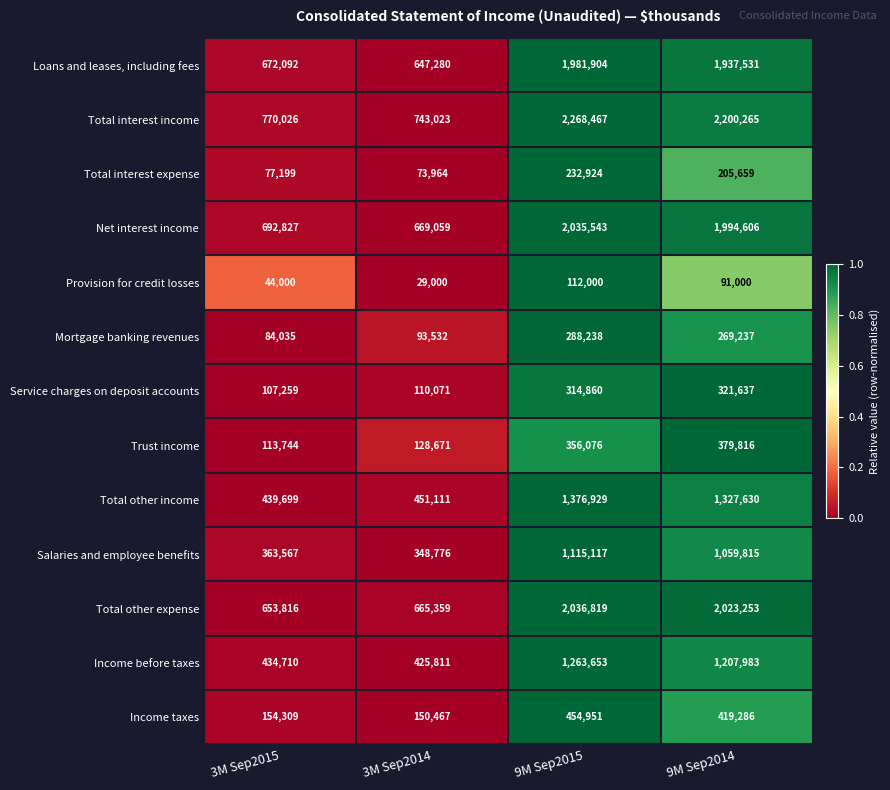

What is the sum of all Total interest expense values?

589746